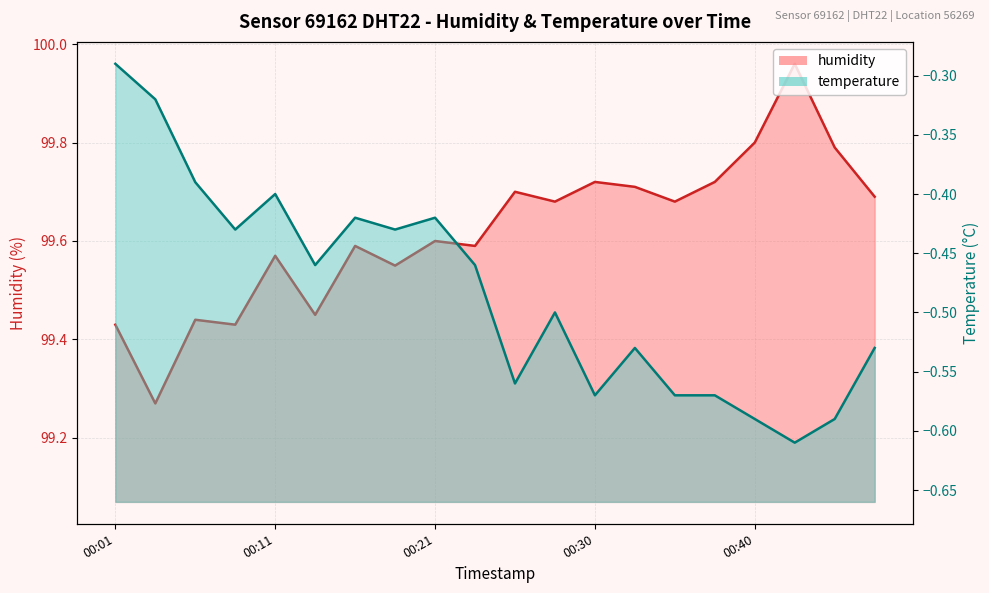

List the labels in order of temperature value, smallest first.

00:43, 00:40, 00:45, 00:30, 00:35, 00:38, 00:25, 00:33, 00:47, 00:28, 00:13, 00:23, 00:08, 00:18, 00:16, 00:21, 00:11, 00:06, 00:03, 00:01